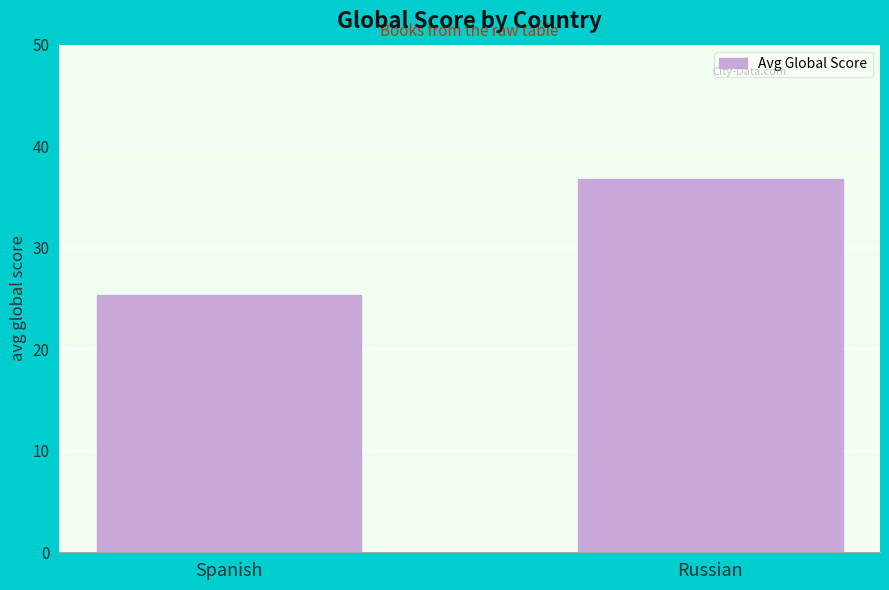

Rank the categories by value from highest to lowest.

Russian, Spanish